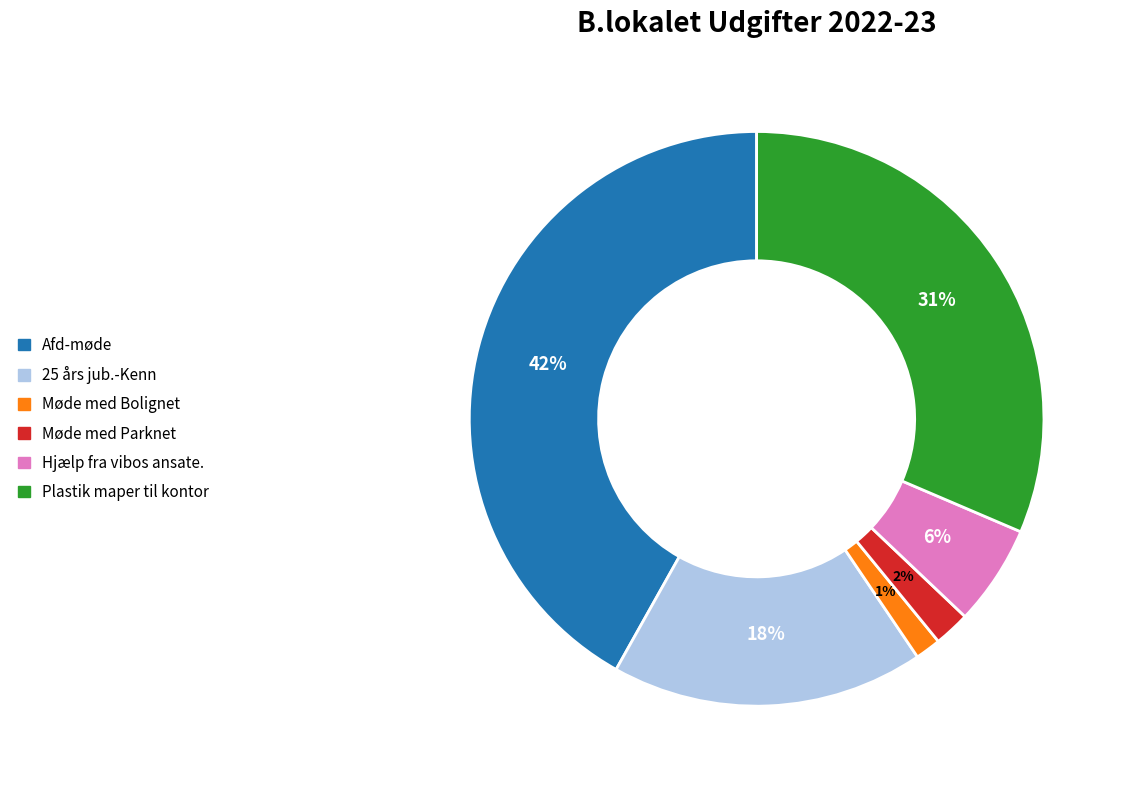

Which slice is the largest?

Afd-møde